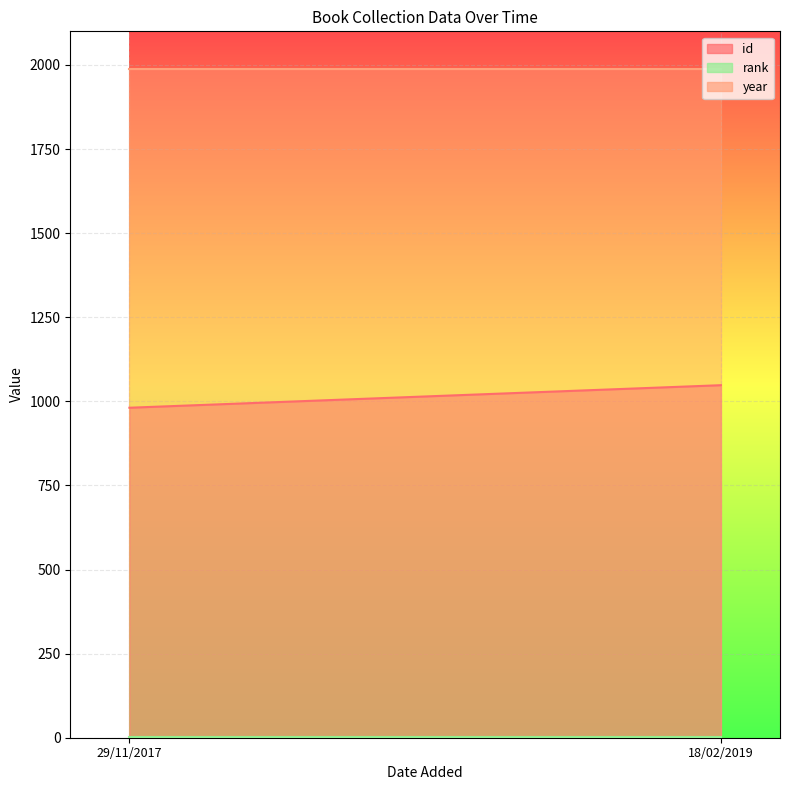

What is the value of the id point at the 2nd from the left?

1048